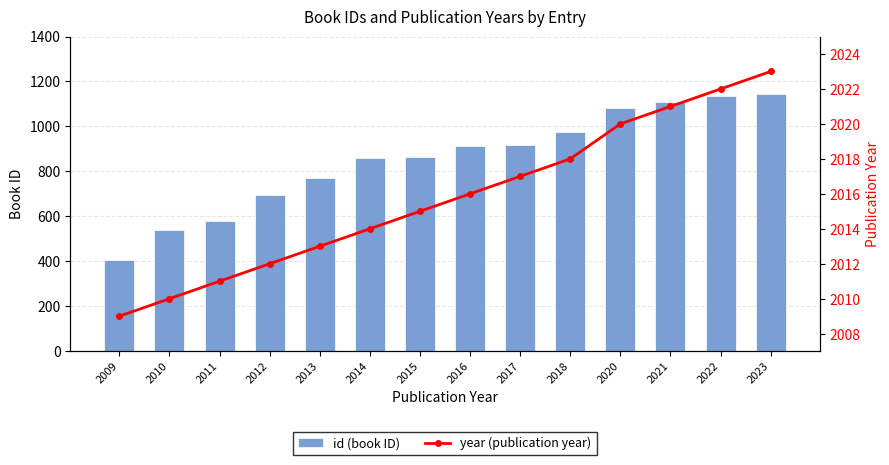

How many groups of bars are there?

14